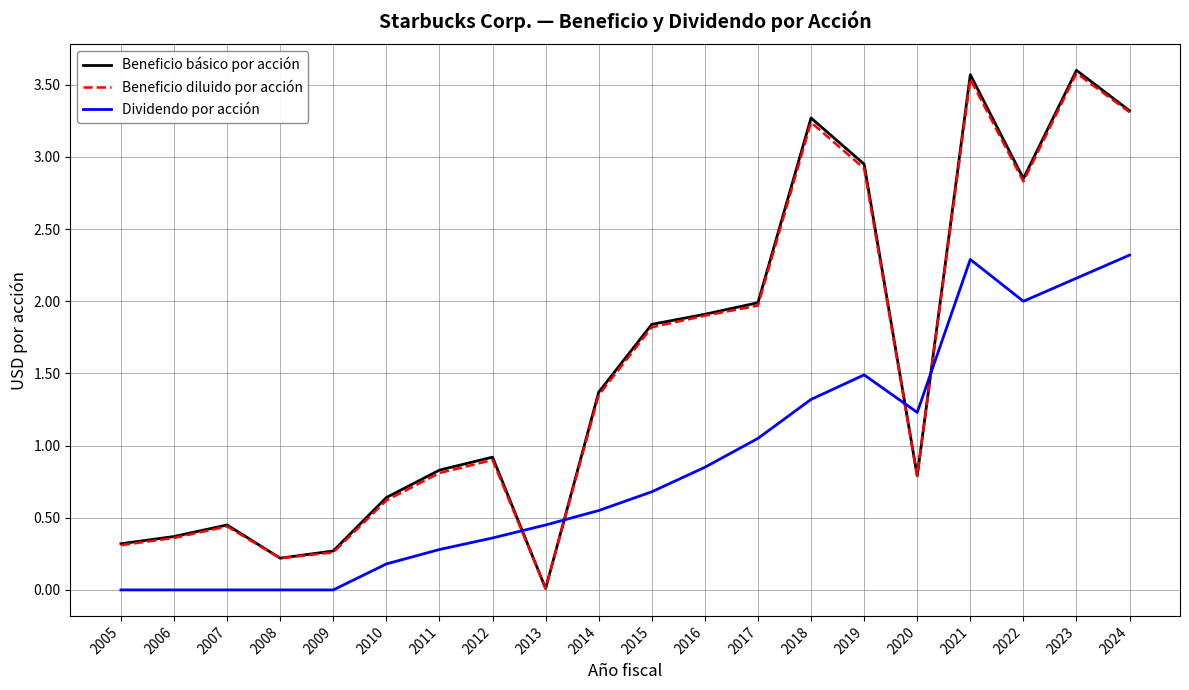

The Dividendo por acción series shows 0.9 at 2015. True or false?

False